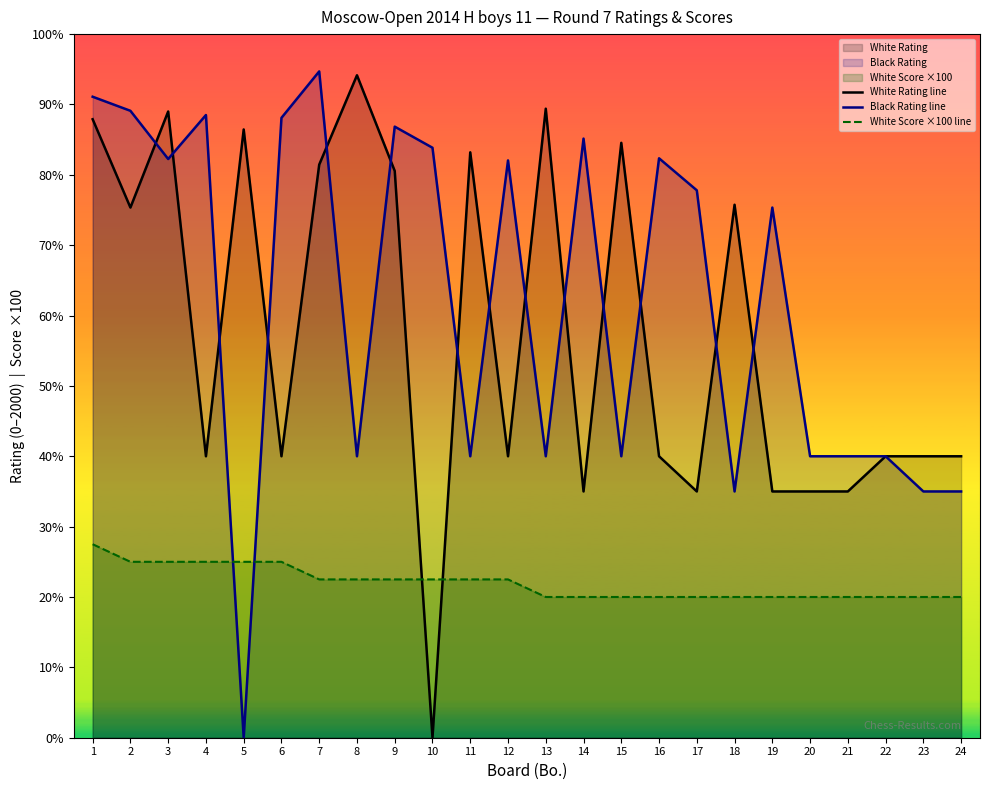

Which has a higher value, 12 or 8?

8